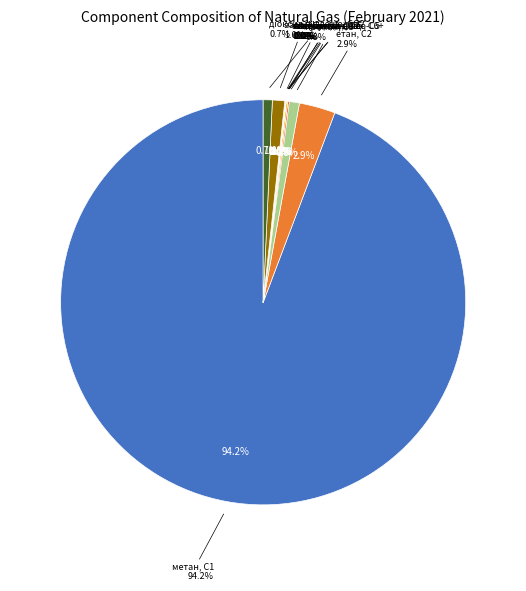

To the nearest percent, what percentage of the pie is етан, С2?

3%